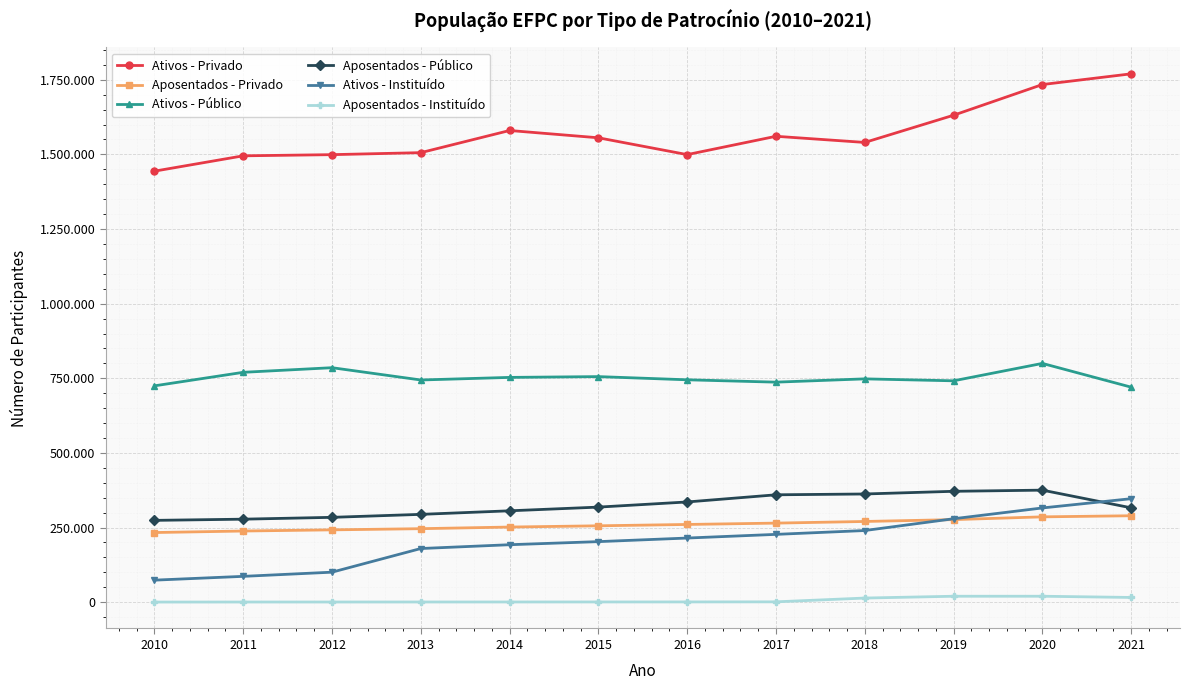

What are all the series names shown in the legend?

Ativos - Privado, Aposentados - Privado, Ativos - Público, Aposentados - Público, Ativos - Instituído, Aposentados - Instituído